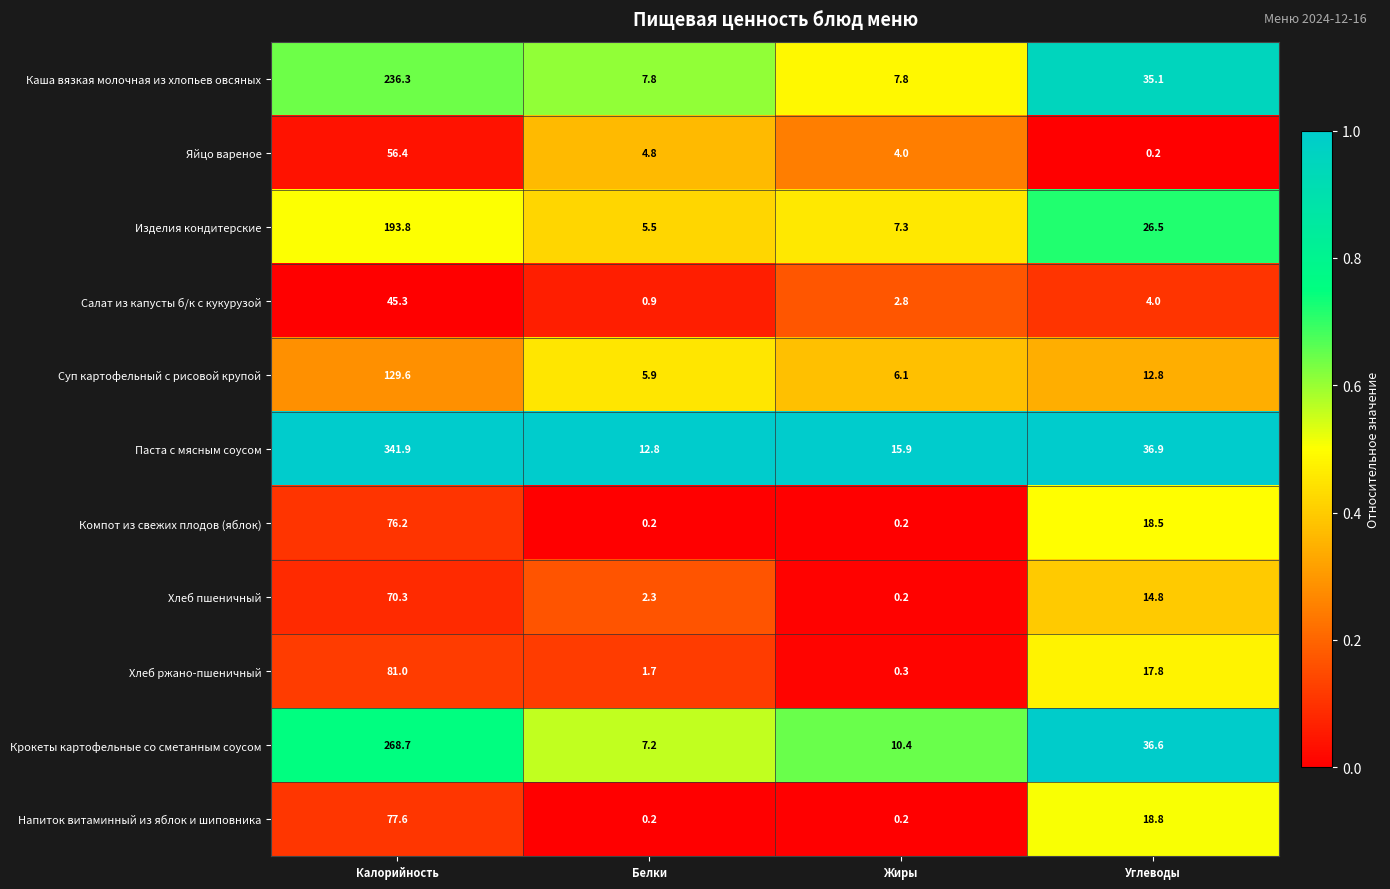

What is the total value across all series at Углеводы?

222.0